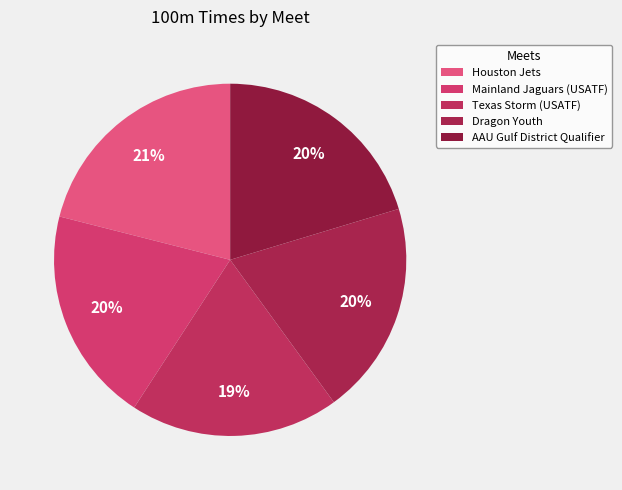

What is the largest slice in the pie chart?

Houston Jets